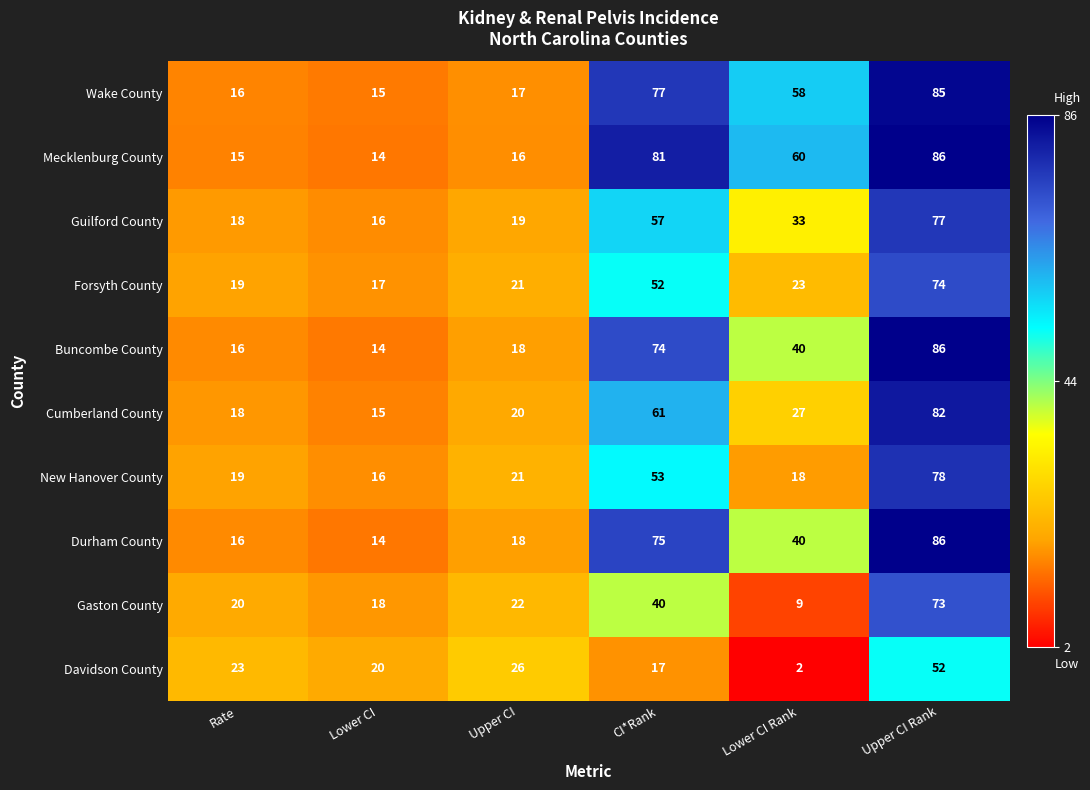

What is the average value of the Gaston County series?

30